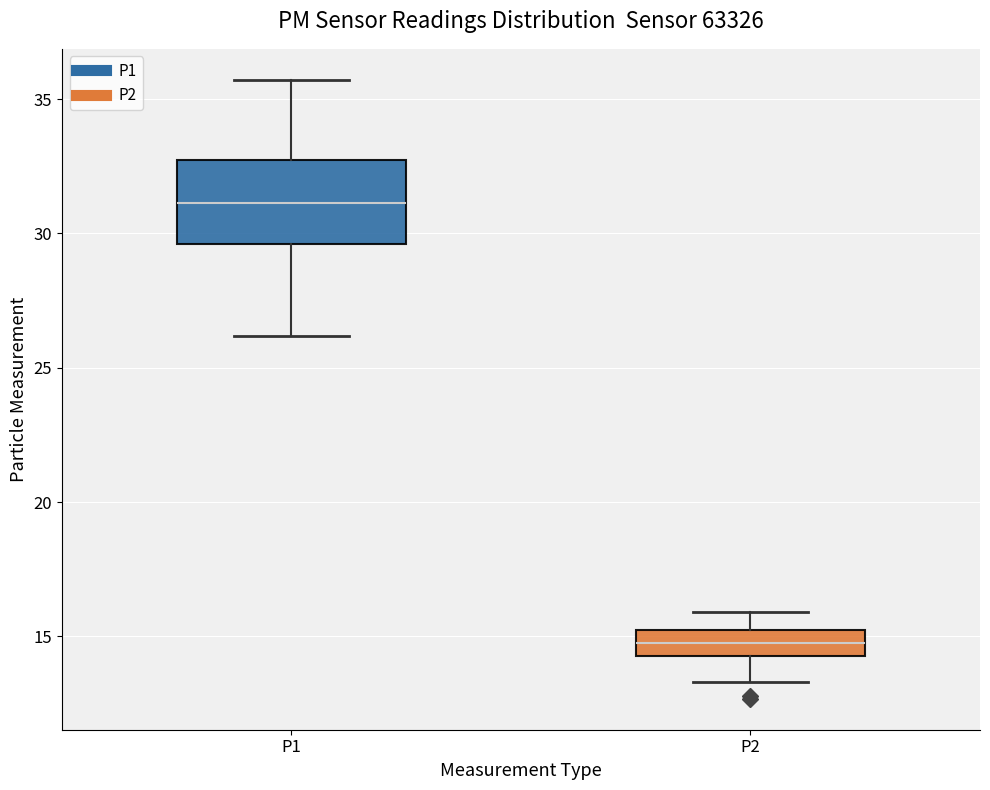

Where does the median line of the box for P2 sit on the y-axis? The values are not printed on the chart, so give them approximately, as read against the axis.

15.0